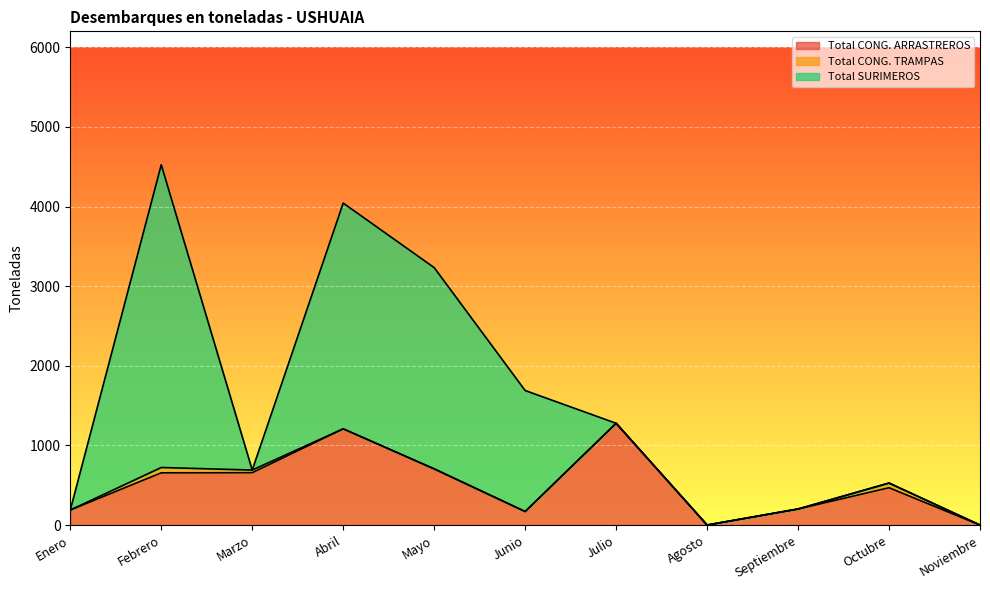

True or false: Total CONG. ARRASTREROS and Total CONG. TRAMPAS cross at least once.

False